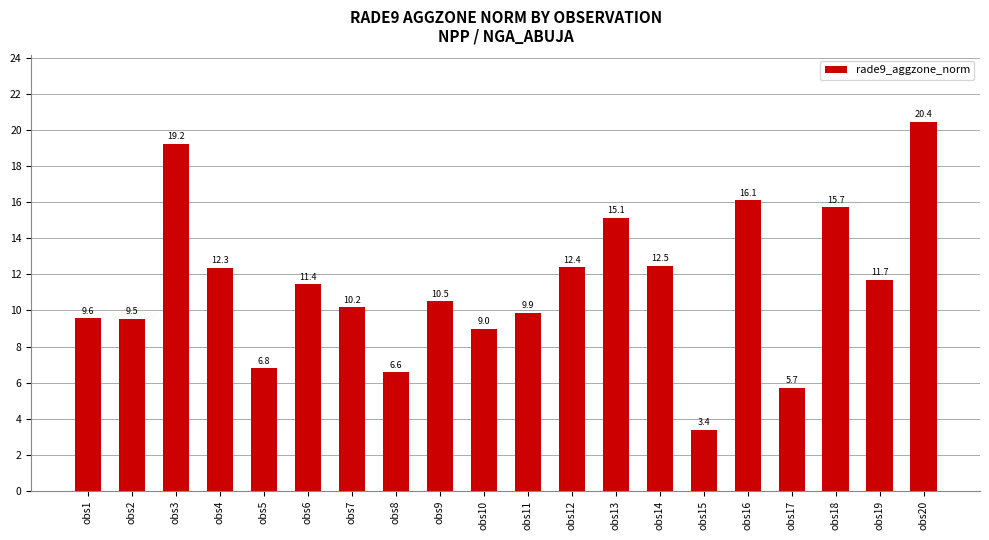

Where is the data nearest to the value 11?

obs6